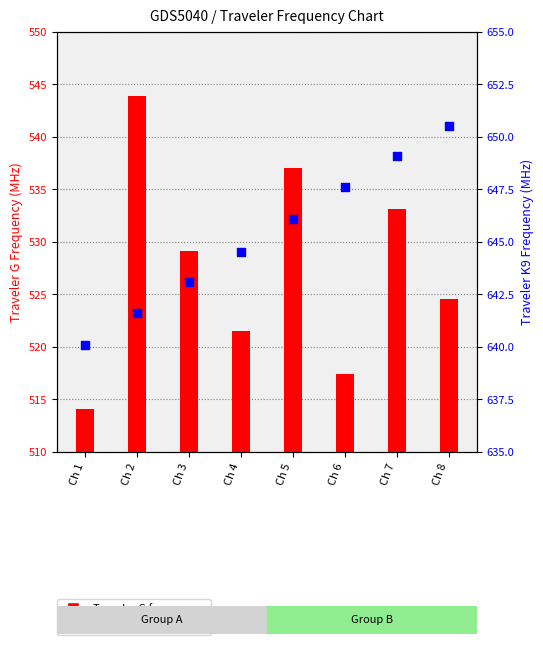

What are all the series names shown in the legend?

Traveler G Freq, Traveler K9 Freq